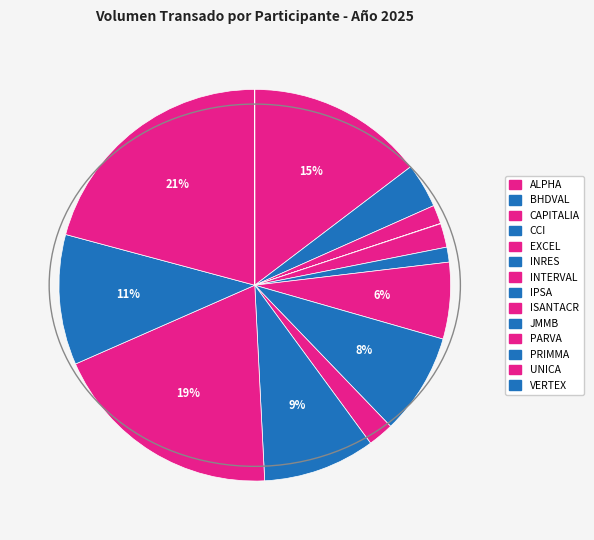

How much of the chart is everything except BHDVAL?

96.3%